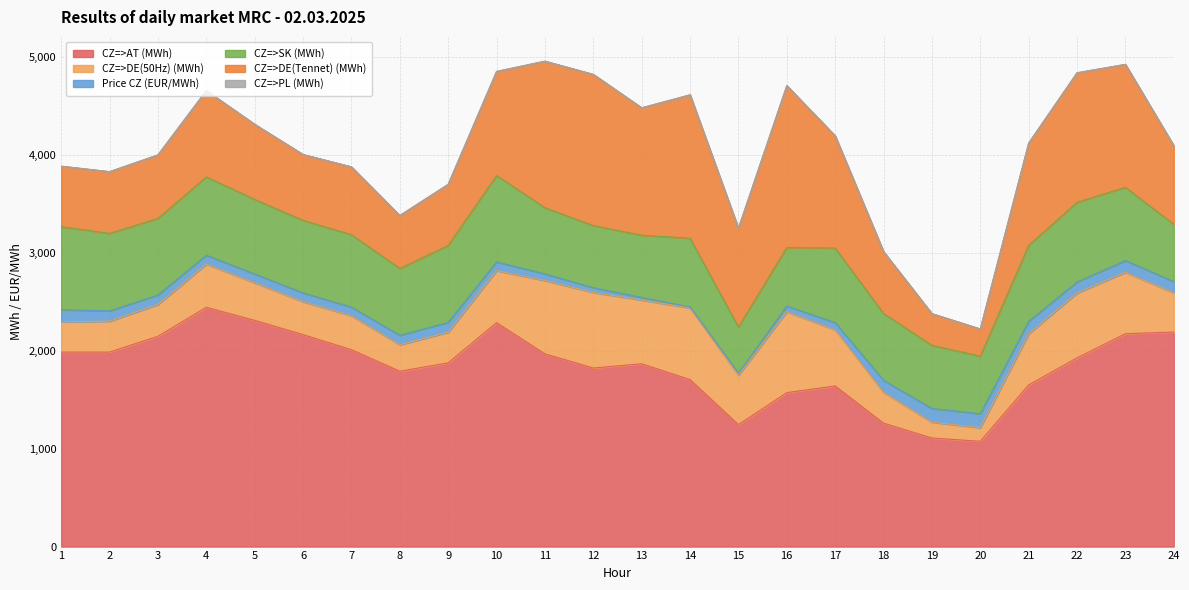

Where is the first local maximum for CZ=>SK (MWh)?

4